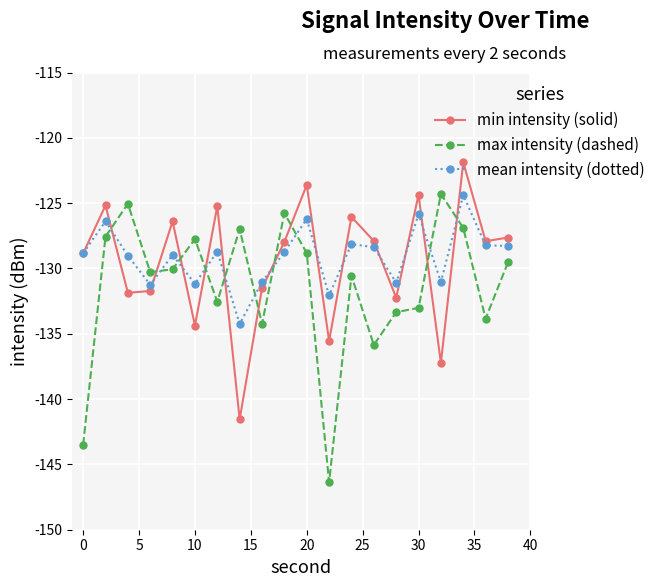

What is the lowest value of the max intensity (dashed) series?

-146.4